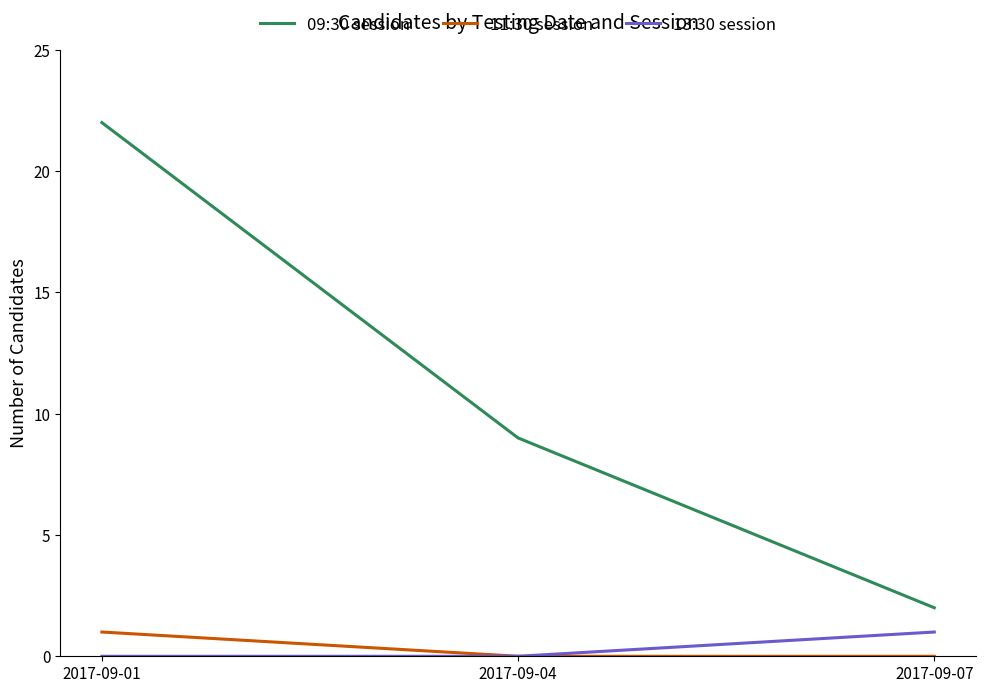

Which series changed the most between 2017-09-01 and 2017-09-07?

09:30 session